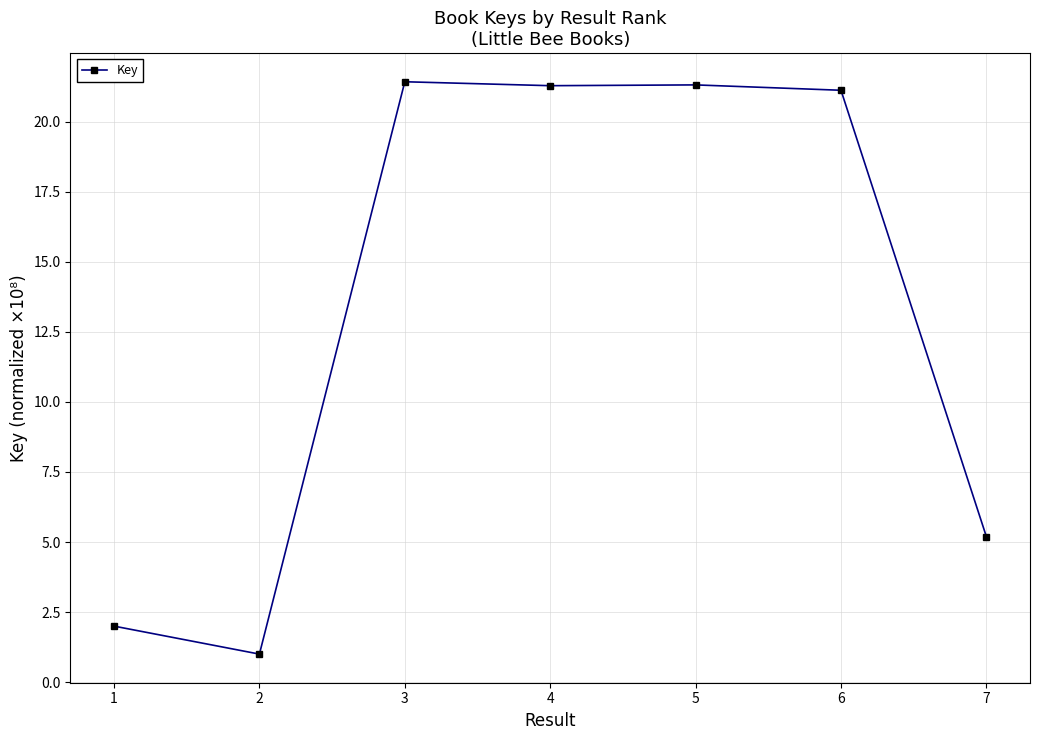

What is the change in value from 2 to 3?

+20.4